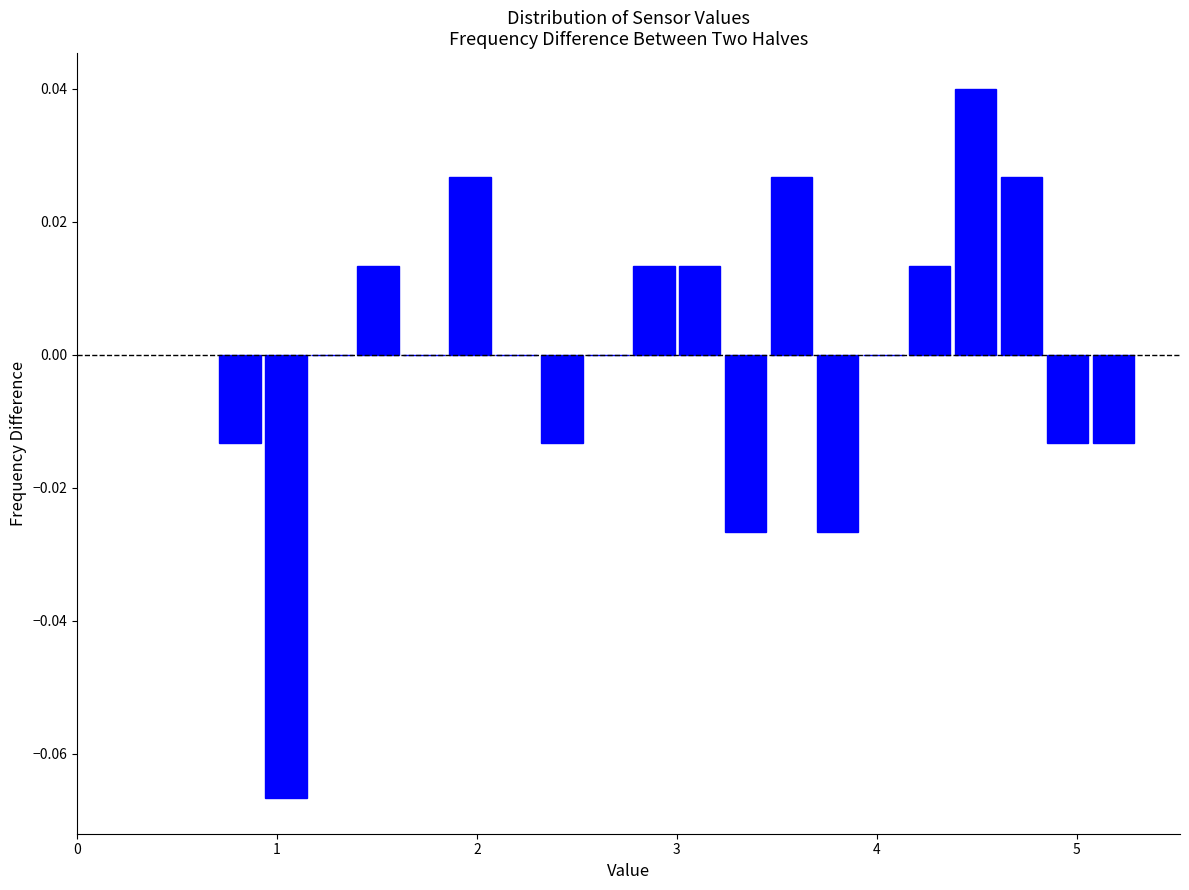

Around what value on the x-axis is the tallest bar? Give the approximate position of its centre, as read against the axis.

4.5